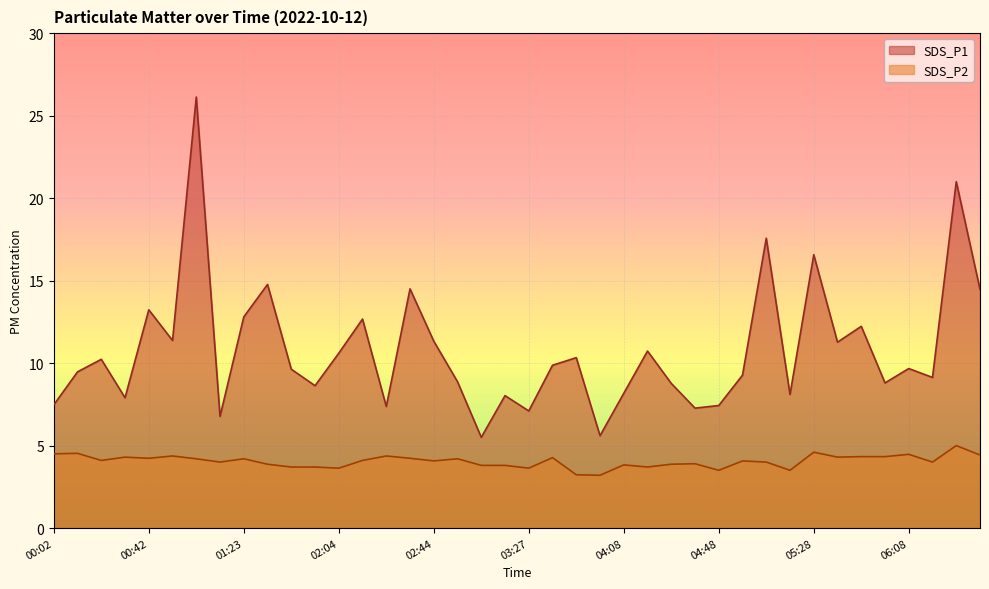

What is the label of the 12th point from the right?

04:48